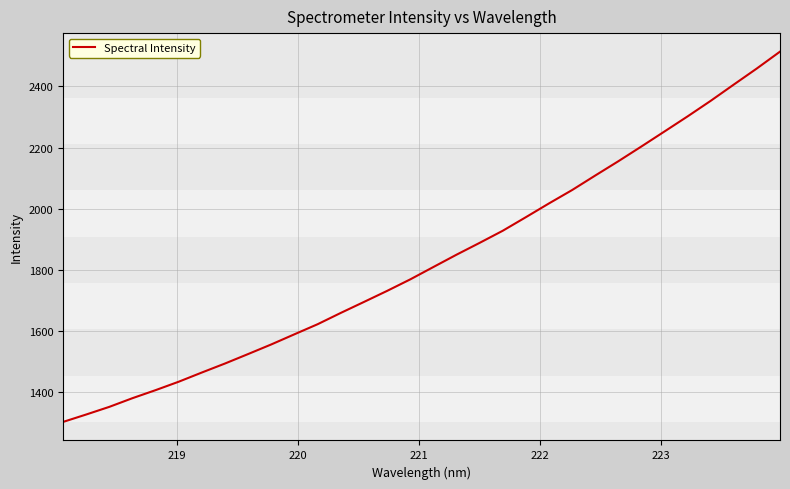

Does the chart have visible grid lines?

Yes